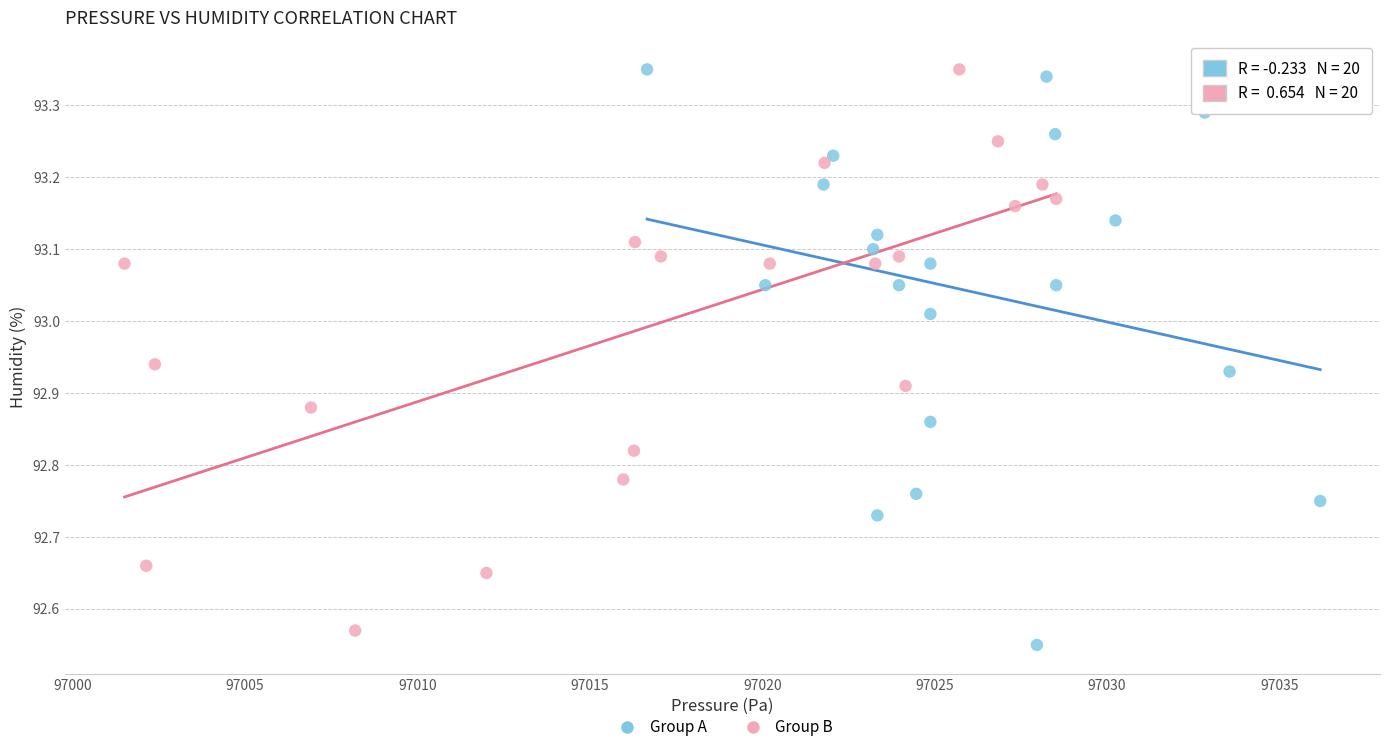

Which series has the widest spread of Y values?

Group A